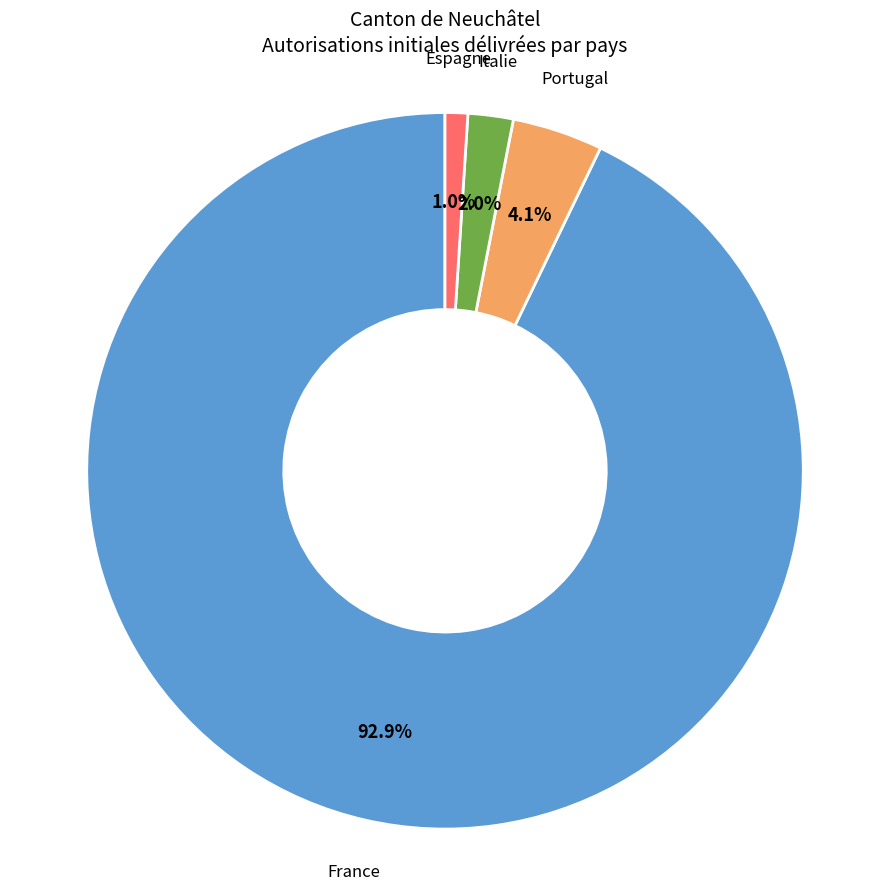

Does Italie represent more than half of the total?

No